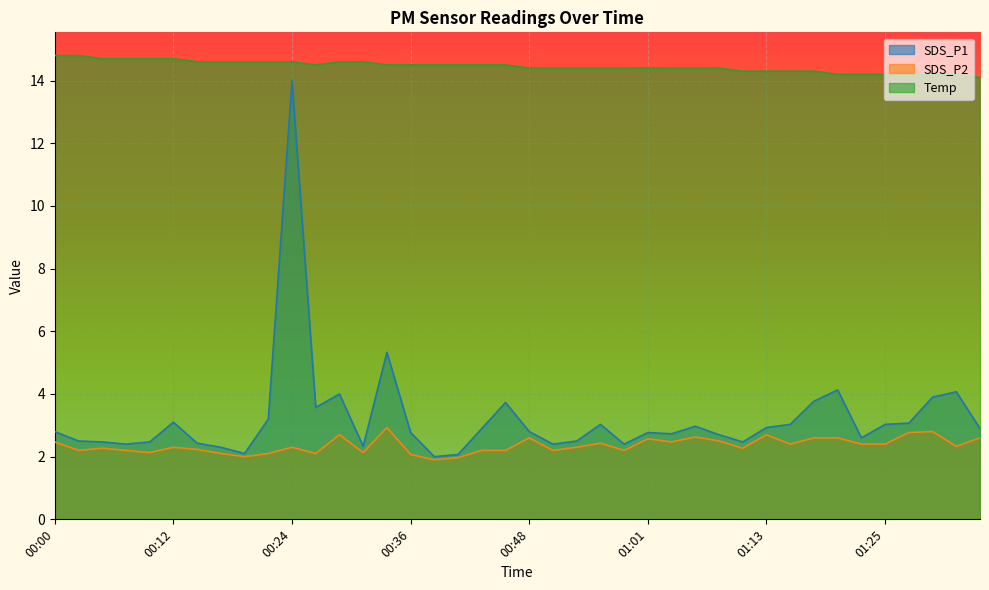

Reading right to left, what are all the values shown in this chart?

SDS_P1: 2.9	4.1	3.9	3.1	3.0	2.6	4.1	3.8	3.0	2.9	2.5	2.7	3.0	2.7	2.8	2.4	3.0	2.5	2.4	2.8	3.7	2.9	2.1	2.0	2.8	5.3	2.3	4.0	3.6	14.0	3.2	2.1	2.3	2.4	3.1	2.5	2.4	2.5	2.5	2.8
SDS_P2: 2.6	2.3	2.8	2.8	2.4	2.4	2.6	2.6	2.4	2.7	2.3	2.5	2.6	2.5	2.6	2.2	2.4	2.3	2.2	2.6	2.2	2.2	2.0	1.9	2.1	2.9	2.1	2.7	2.1	2.3	2.1	2.0	2.1	2.2	2.3	2.1	2.2	2.3	2.2	2.5
Temp: 14.1	14.2	14.2	14.2	14.2	14.2	14.2	14.3	14.3	14.3	14.3	14.4	14.4	14.4	14.4	14.4	14.4	14.4	14.4	14.4	14.5	14.5	14.5	14.5	14.5	14.5	14.6	14.6	14.5	14.6	14.6	14.6	14.6	14.6	14.7	14.7	14.7	14.7	14.8	14.8